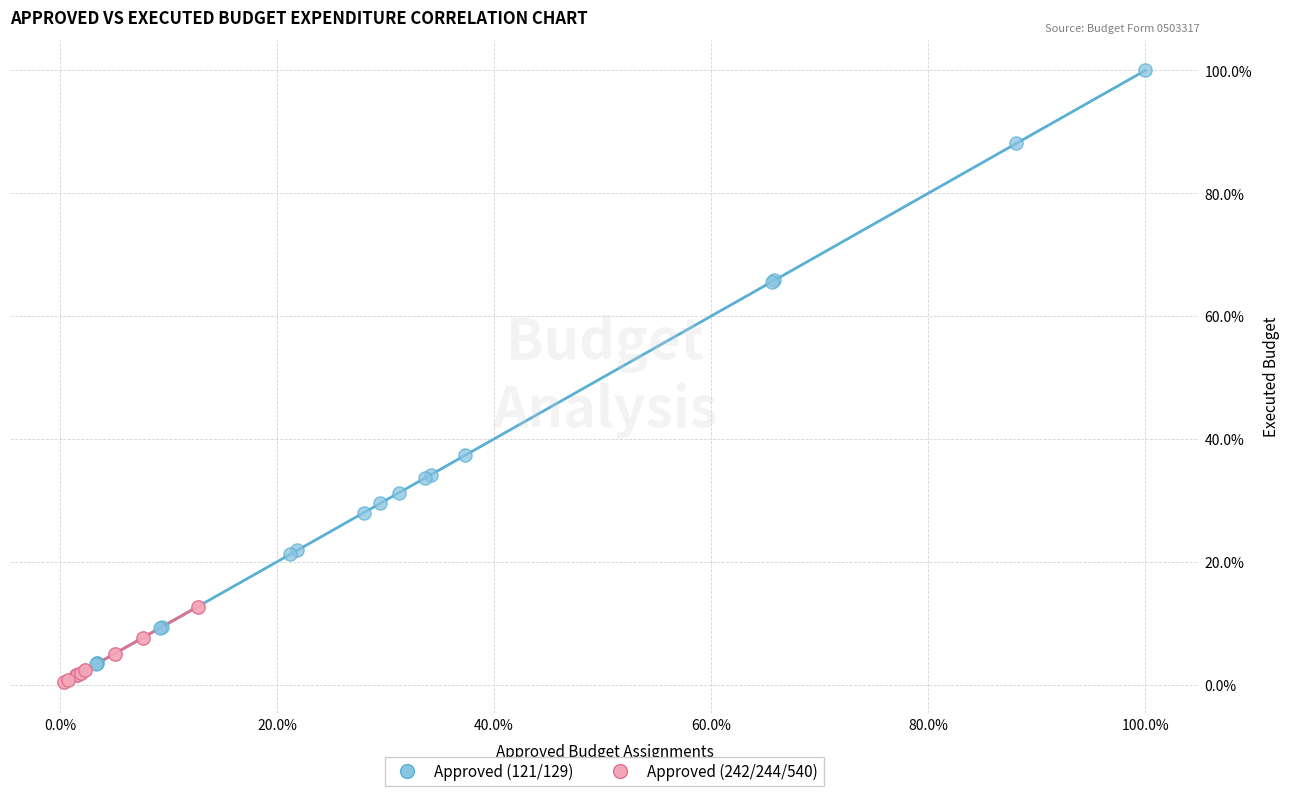

Which series has the largest Y range (max minus min)?

Approved (121/129)